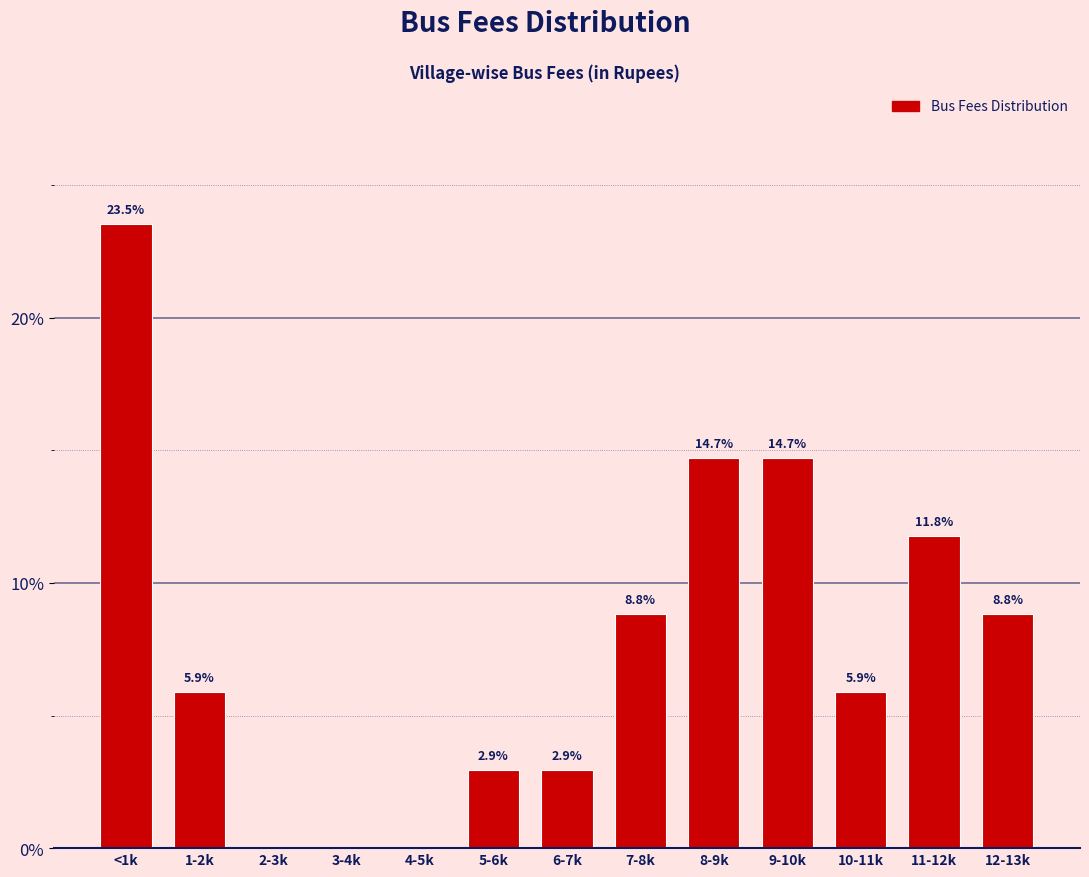

Reading left to right, transcribe all the data shown in this chart.

<1k=23.5	1-2k=5.9	2-3k=0.0	3-4k=0.0	4-5k=0.0	5-6k=2.9	6-7k=2.9	7-8k=8.8	8-9k=14.7	9-10k=14.7	10-11k=5.9	11-12k=11.8	12-13k=8.8